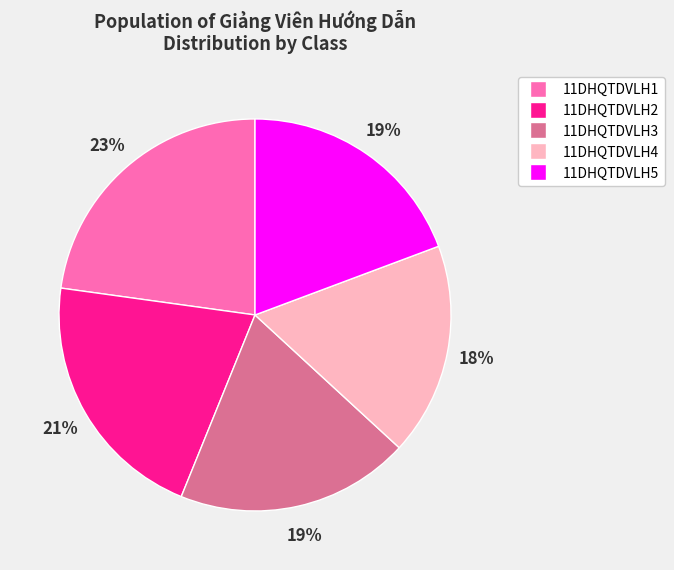

Does any single category account for the majority?

No